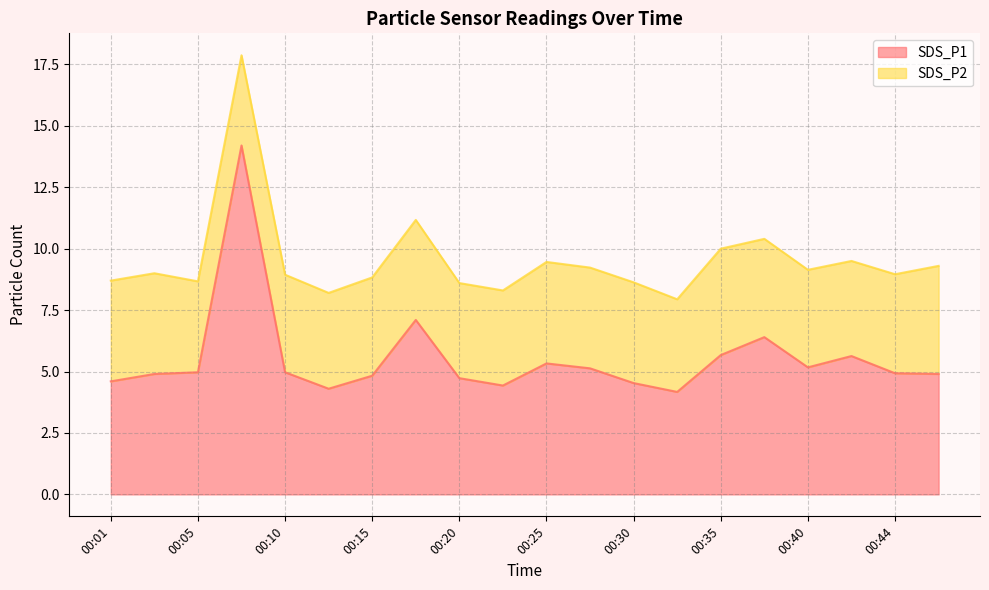

Where is the data nearest to the value 9?

00:18